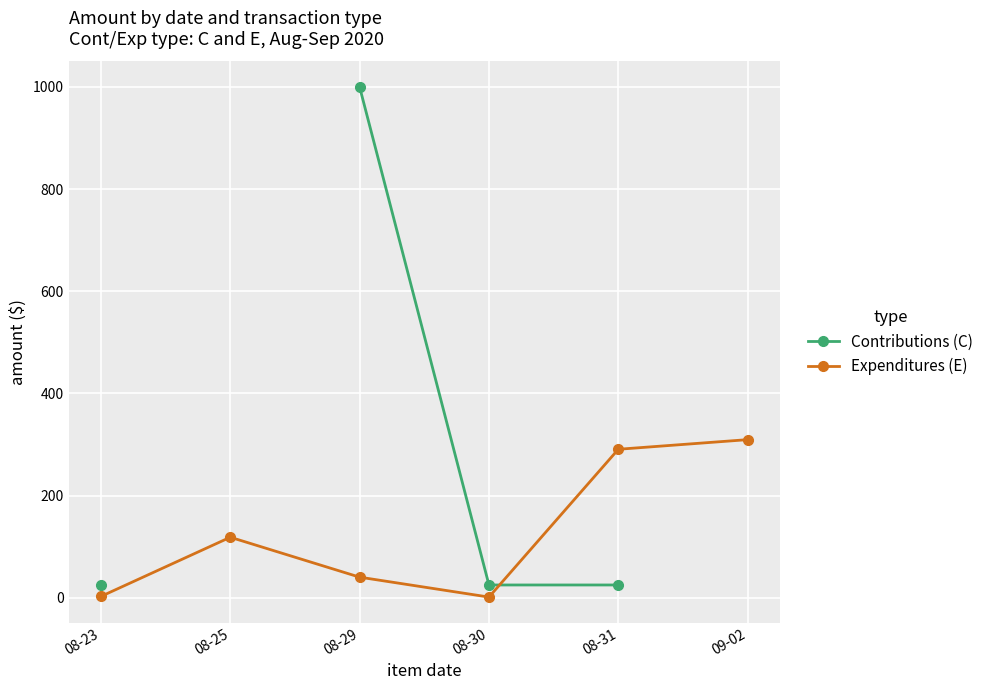

Which category has the lowest value in the Expenditures (E) series?

08-30